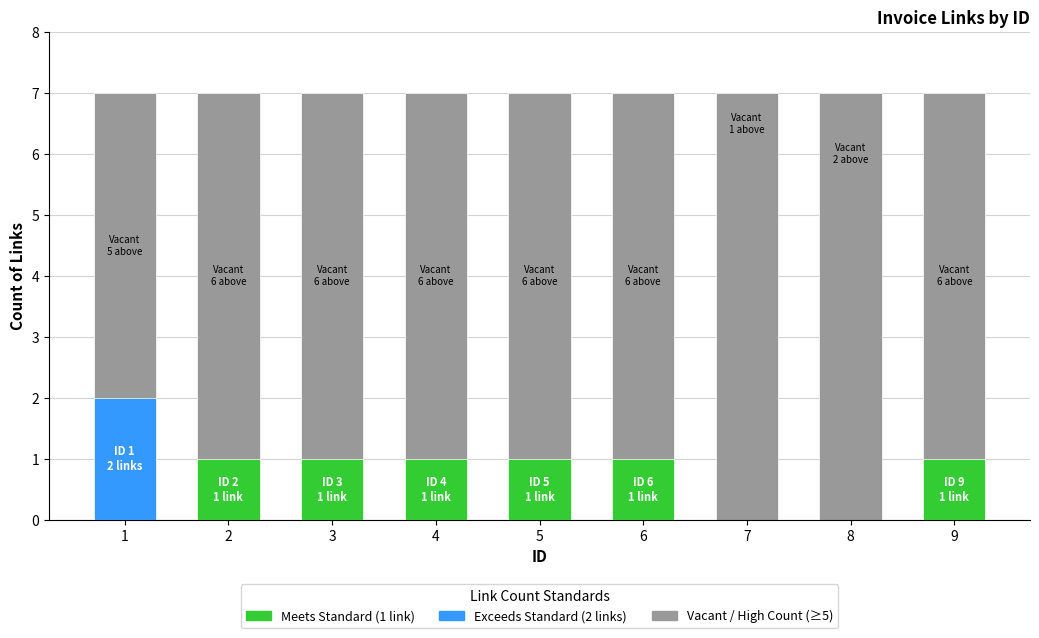

What is the value of the 6th bar from the left?

1